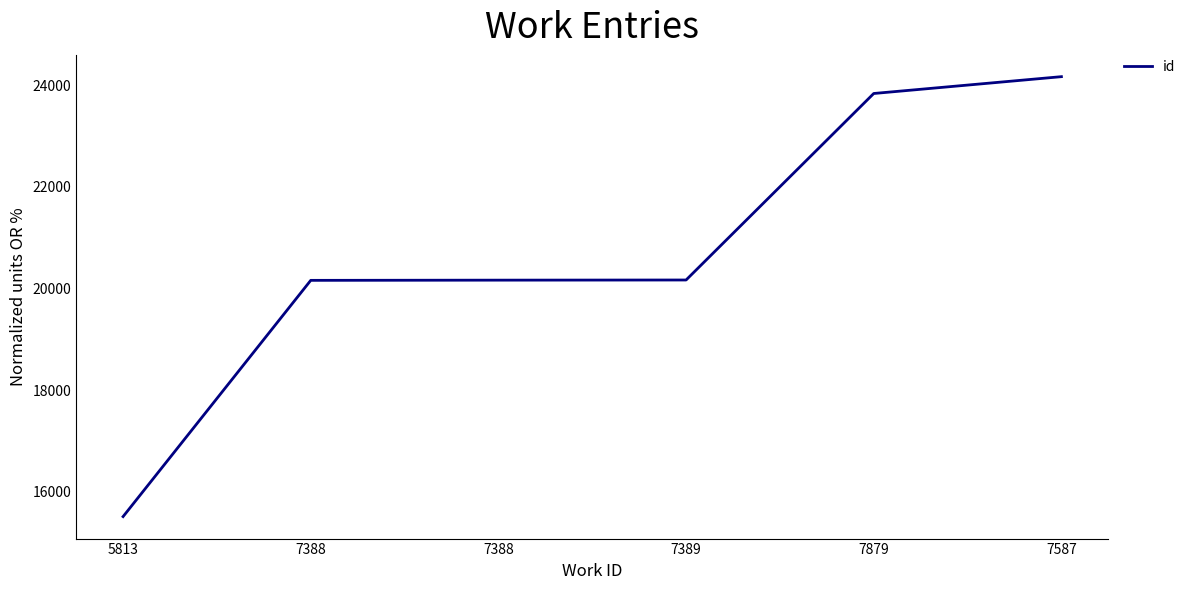

How many distinct data groups are displayed?

1